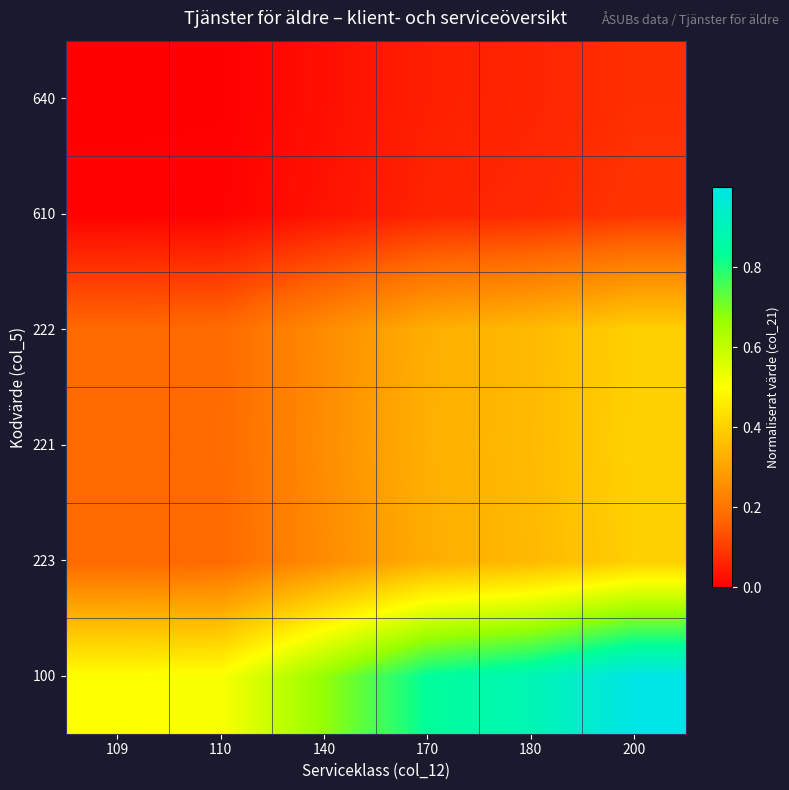

What is the total value across all series at 170?

1.9